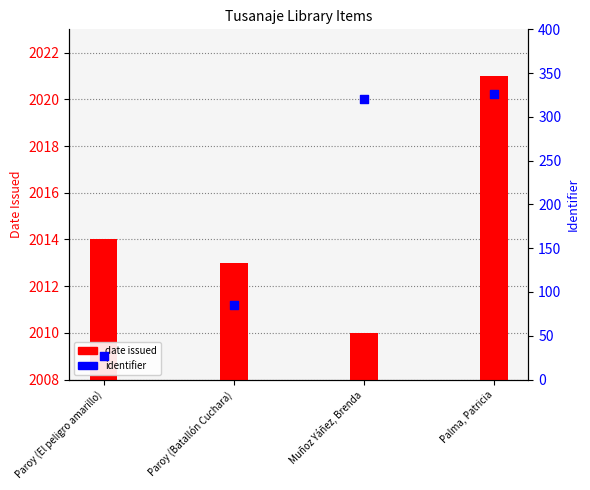

Which series reaches the minimum Y coordinate?

identifier